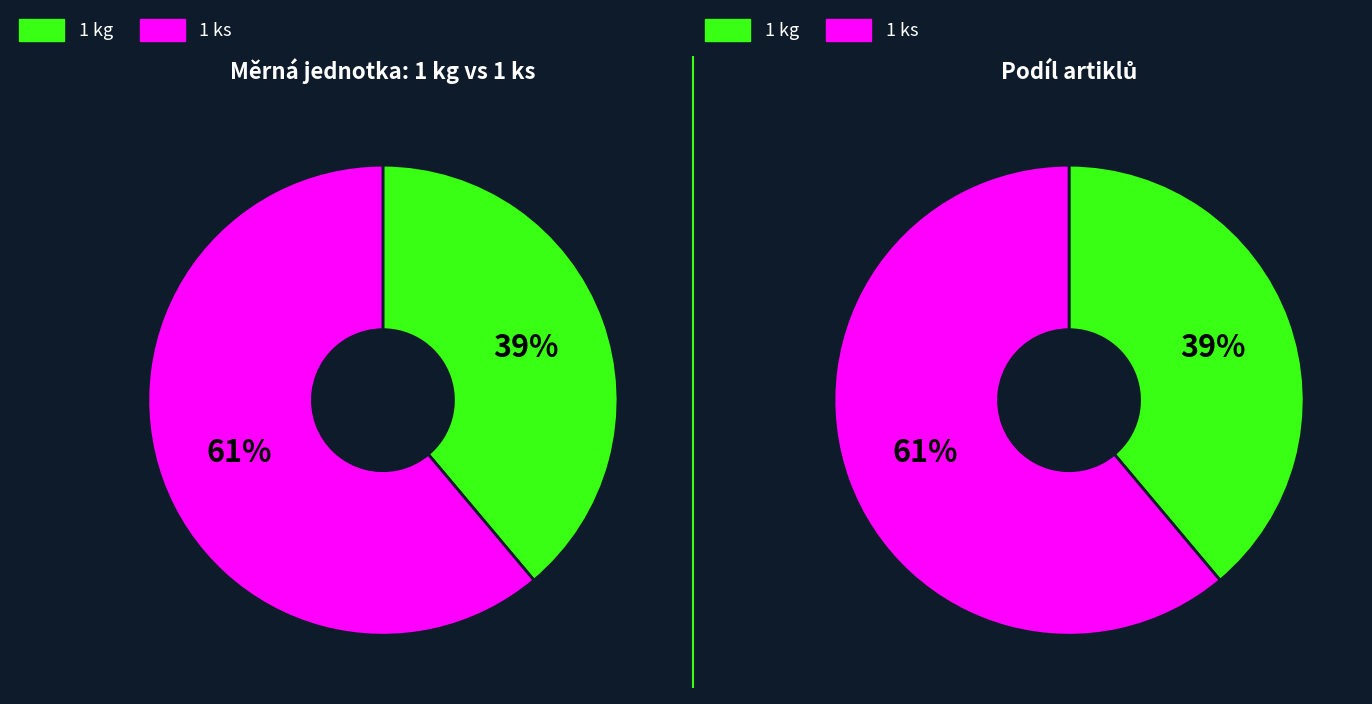

To the nearest percent, what is the difference between the 1 kg and 1 ks slice percentages?

22%